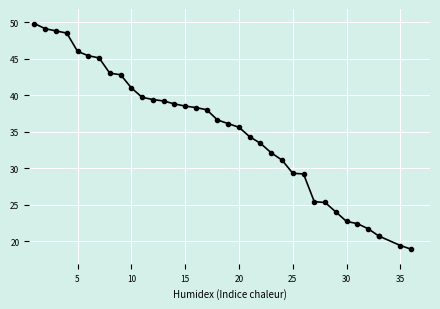

Does the chart display data point markers on the line(s)?

Yes